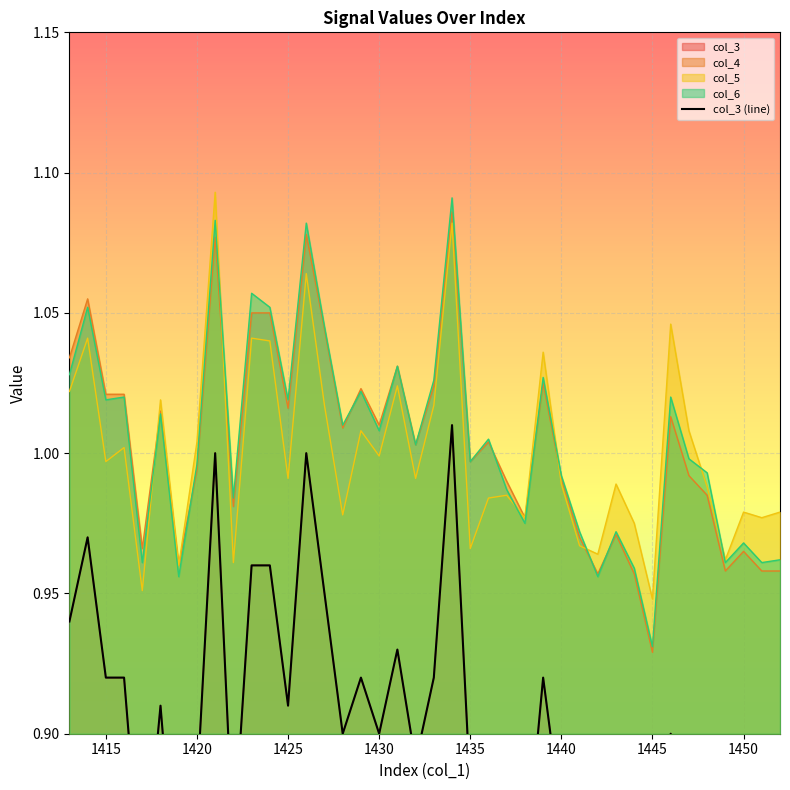

The col_6 series shows 1.4 at 1450. True or false?

False